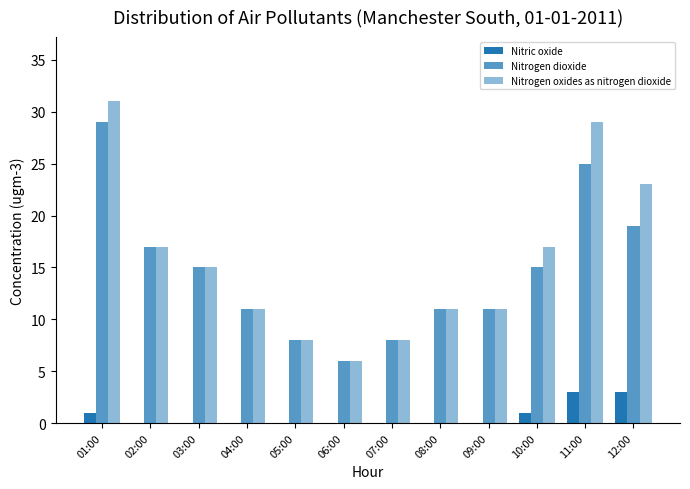

Are the bars horizontal?

No